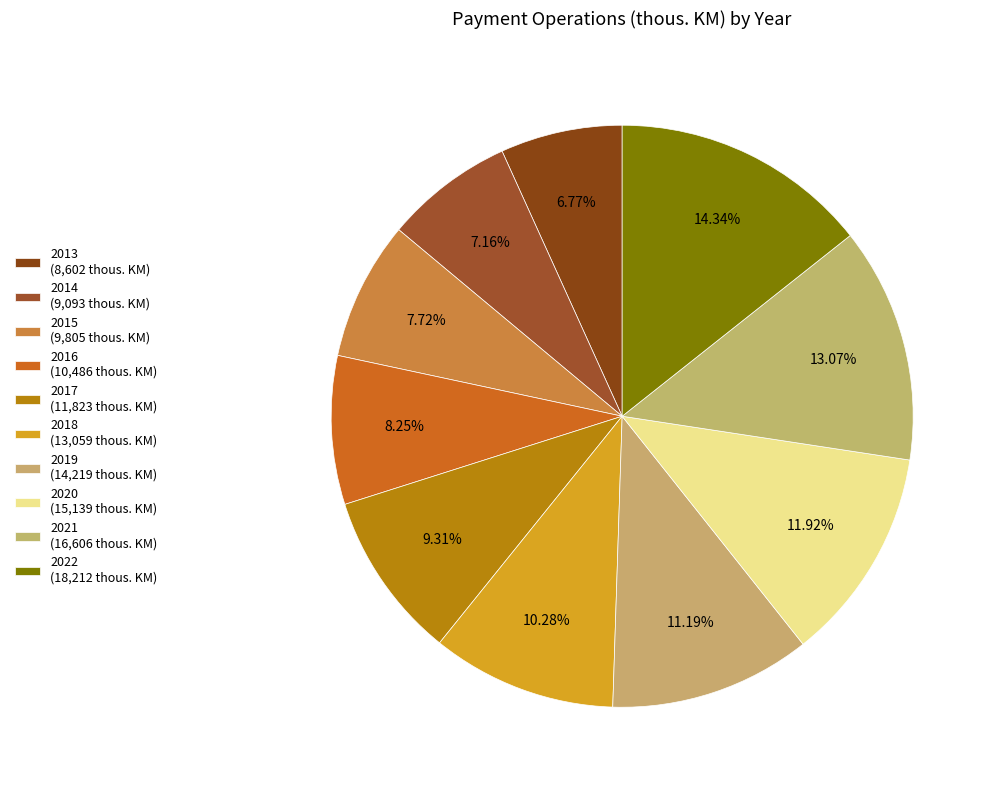

To the nearest percent, what is the difference between the largest and smallest slice percentages?

8%